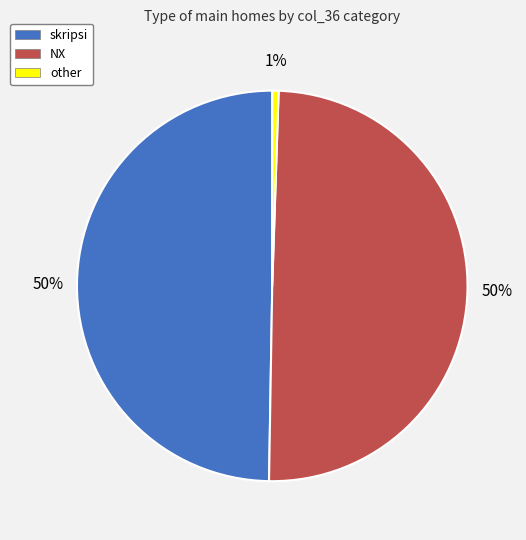

Does skripsi account for over 50% of the chart?

No